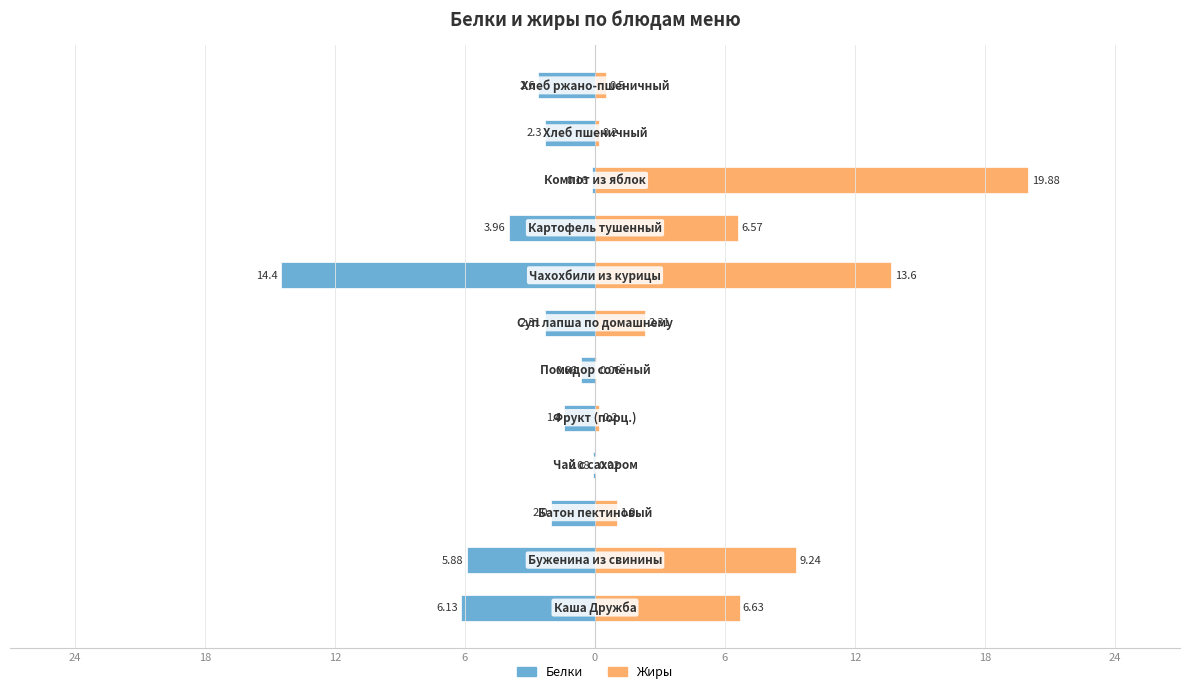

What is the sum of all Жиры values?

60.2